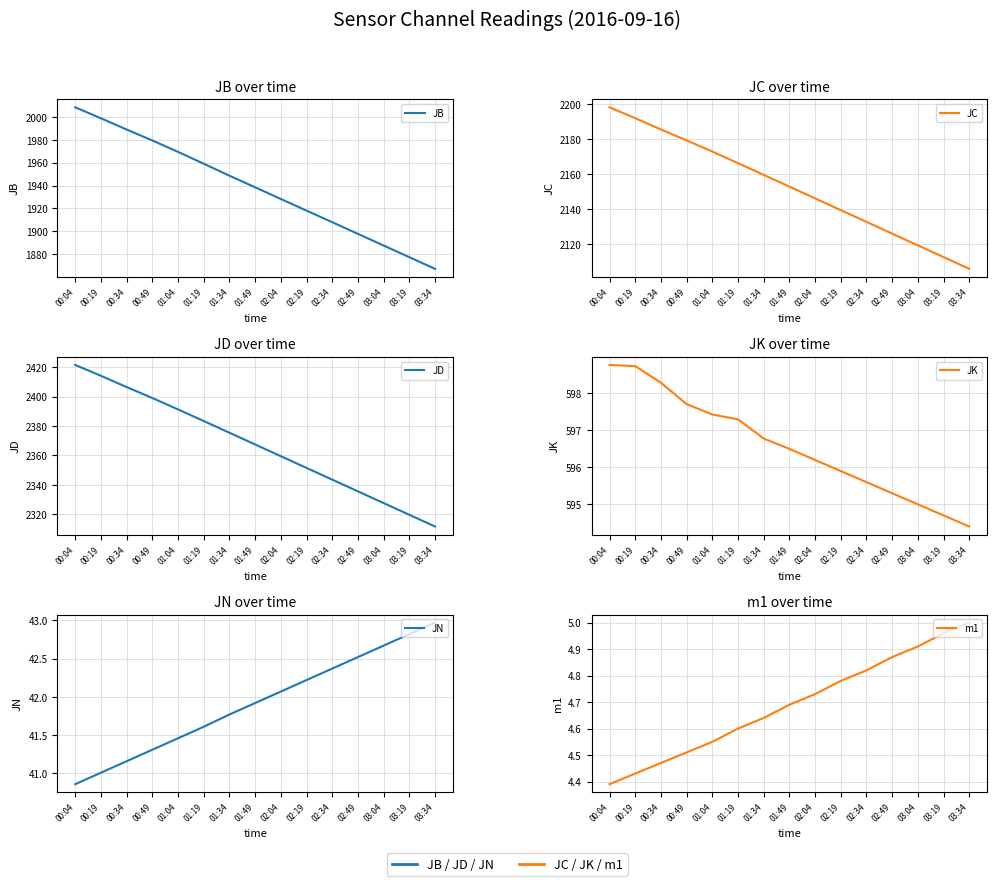

What are all the series names shown in the legend?

JB, JC, JD, JK, JN, m1